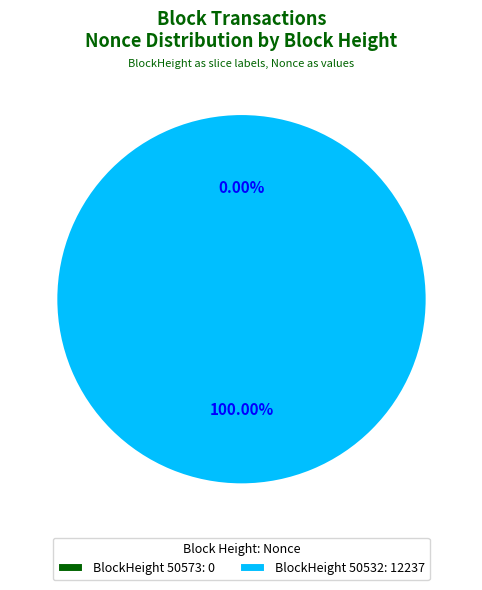

The 50532 slice represents 100% of the pie. True or false?

True